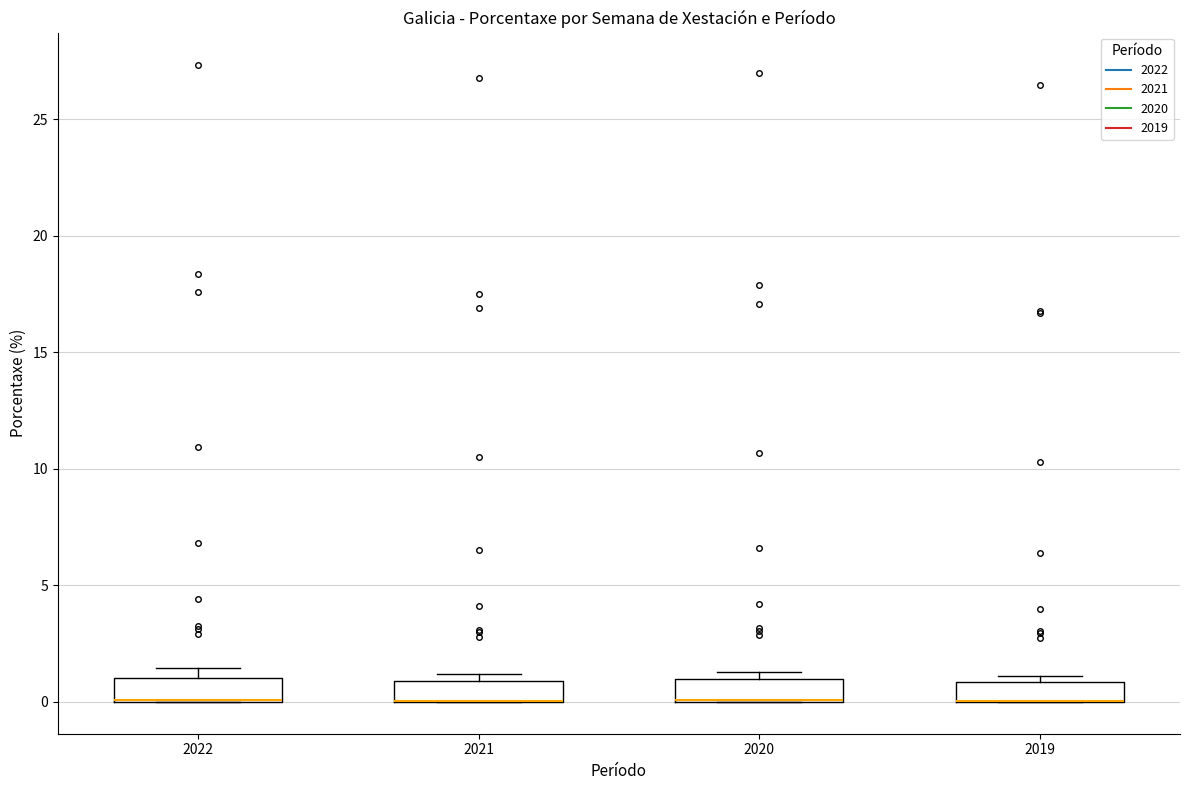

Reading left to right, transcribe this box plot: for each box, give where its median line is, the range the box spans, and where its two whiskers end, as read against the y-axis. The values are not printed on the chart, so give them approximately, as read against the axis.

2022: median 0.0 (drawn on the box's lower edge), box 0.0 to 1.0, whiskers 0.0 to 1.5
2021: median 0.0 (drawn on the box's lower edge), box 0.0 to 1.0, whiskers 0.0 to 1.0 (just above the box's upper edge)
2020: median 0.0 (drawn on the box's lower edge), box 0.0 to 1.0, whiskers 0.0 to 1.5
2019: median 0.0 (drawn on the box's lower edge), box 0.0 to 1.0, whiskers 0.0 to 1.0 (just above the box's upper edge)